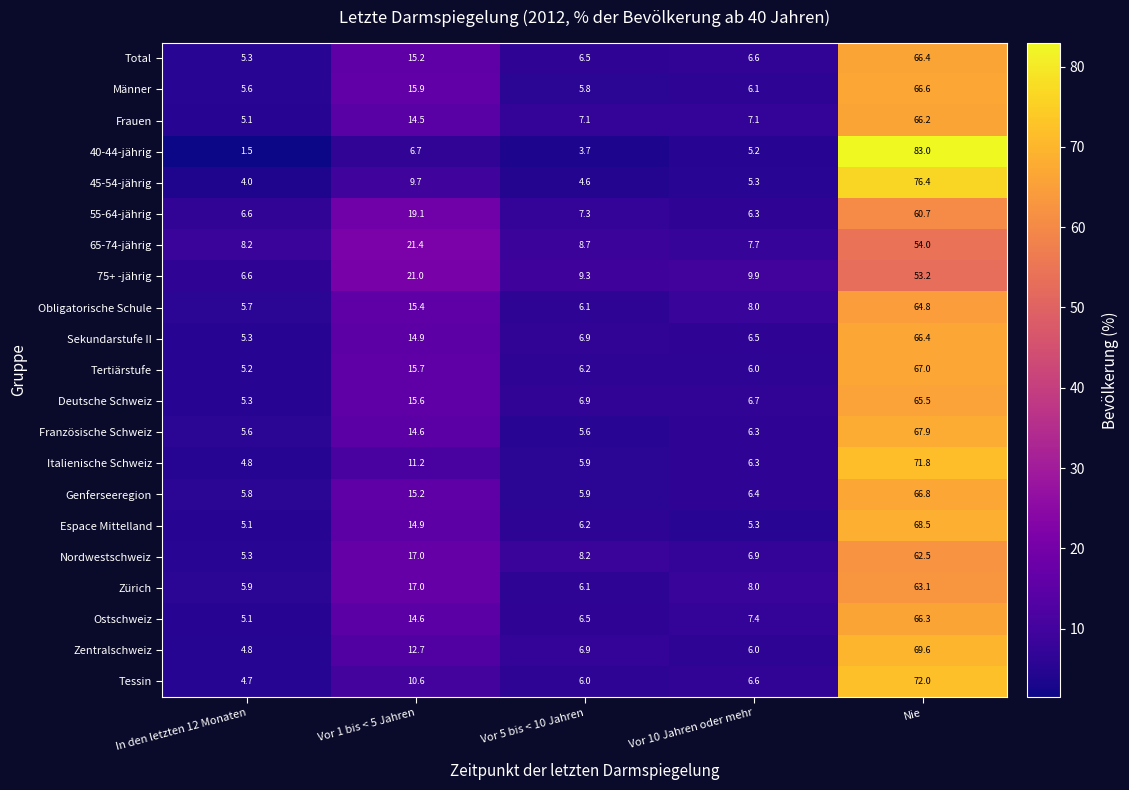

What is the total value across all series at Vor 1 bis < 5 Jahren?

312.9